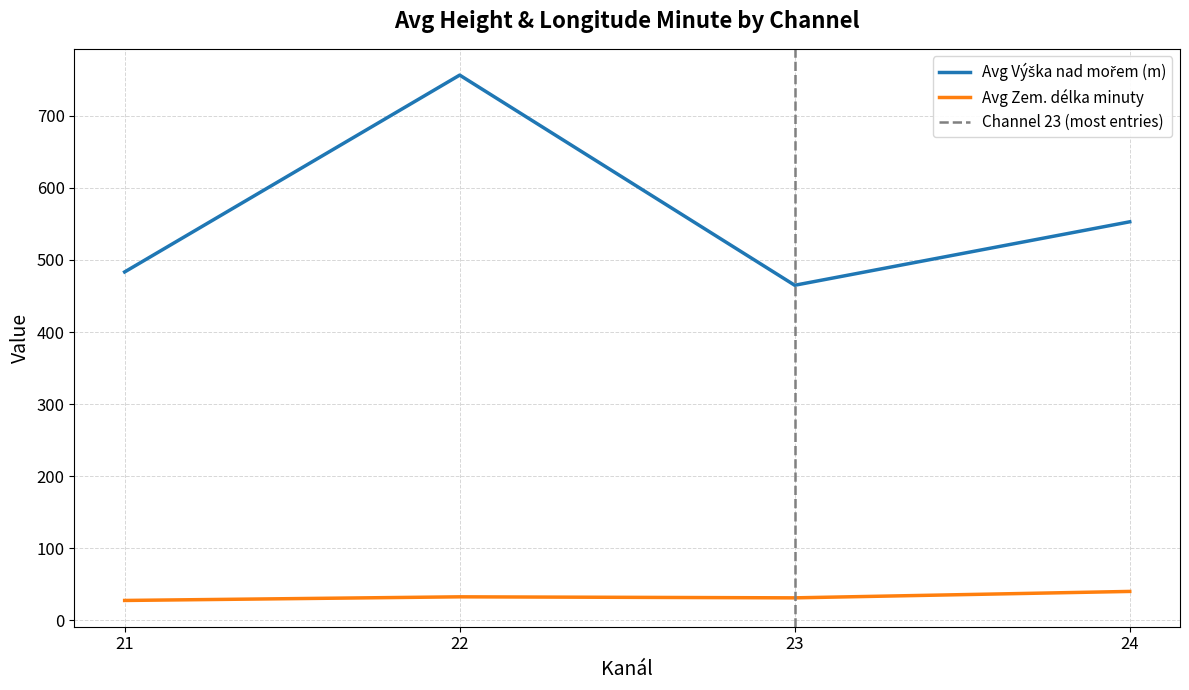

True or false: Avg Zem. delka minuty has a value of 16.8 at 24.

False